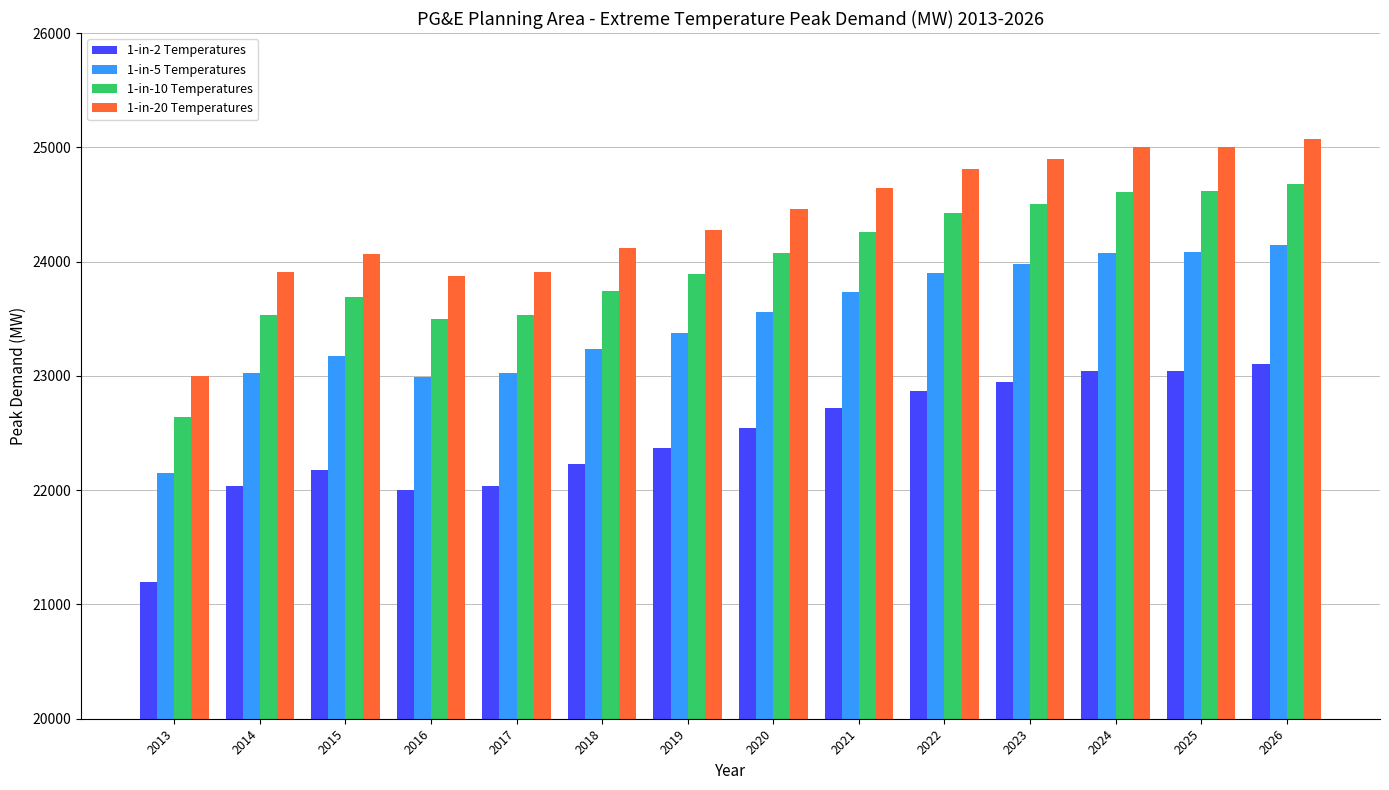

Is it true that 1-in-2 Temperatures equals 9829.7 at 2013?

False